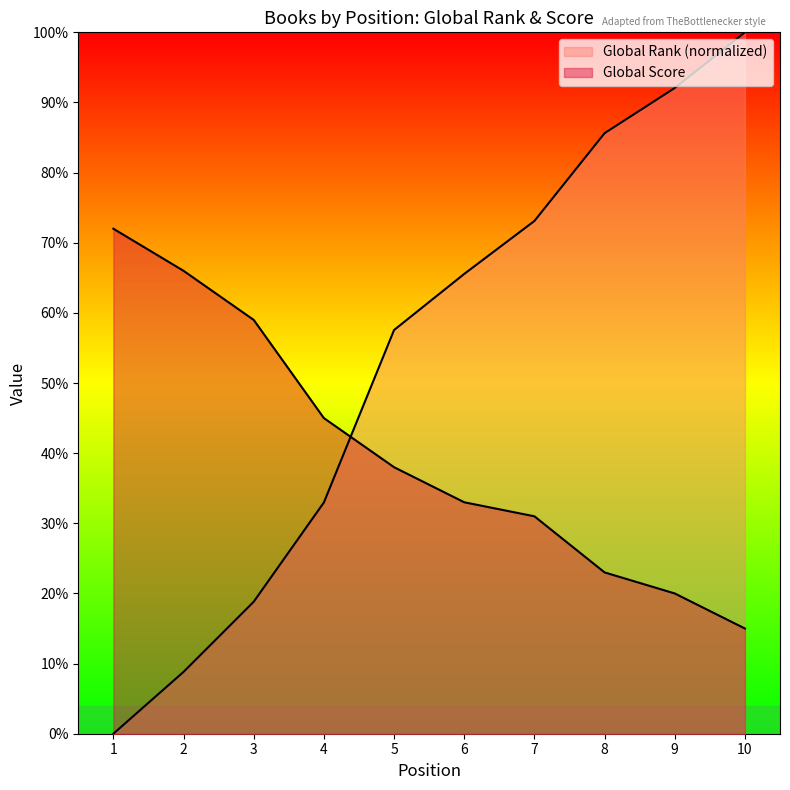

Rank the series by their maximum value, from highest to lowest.

Global Rank, Global Score